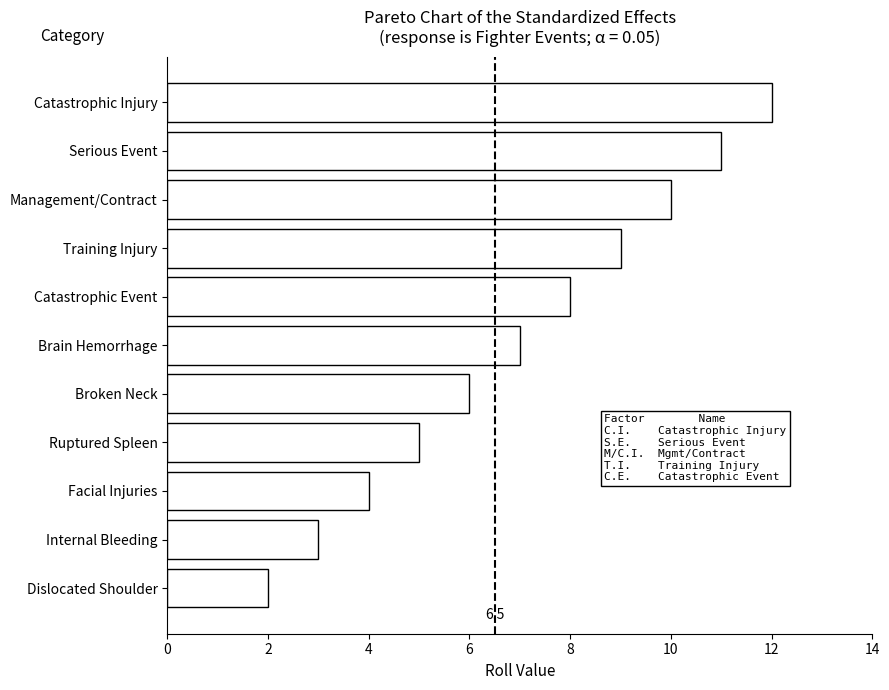

Approximately how many times larger is the value at Training Injury compared to Facial Injuries?

2.2